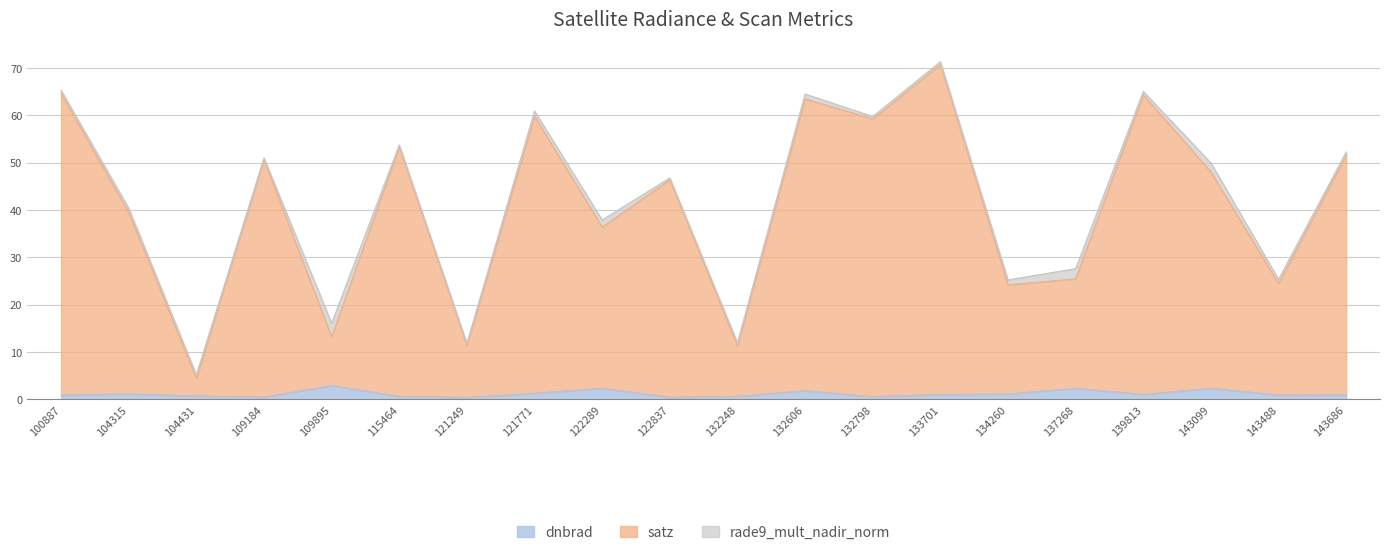

What is the value of the dnbrad point at the 14th from the left?

1.1